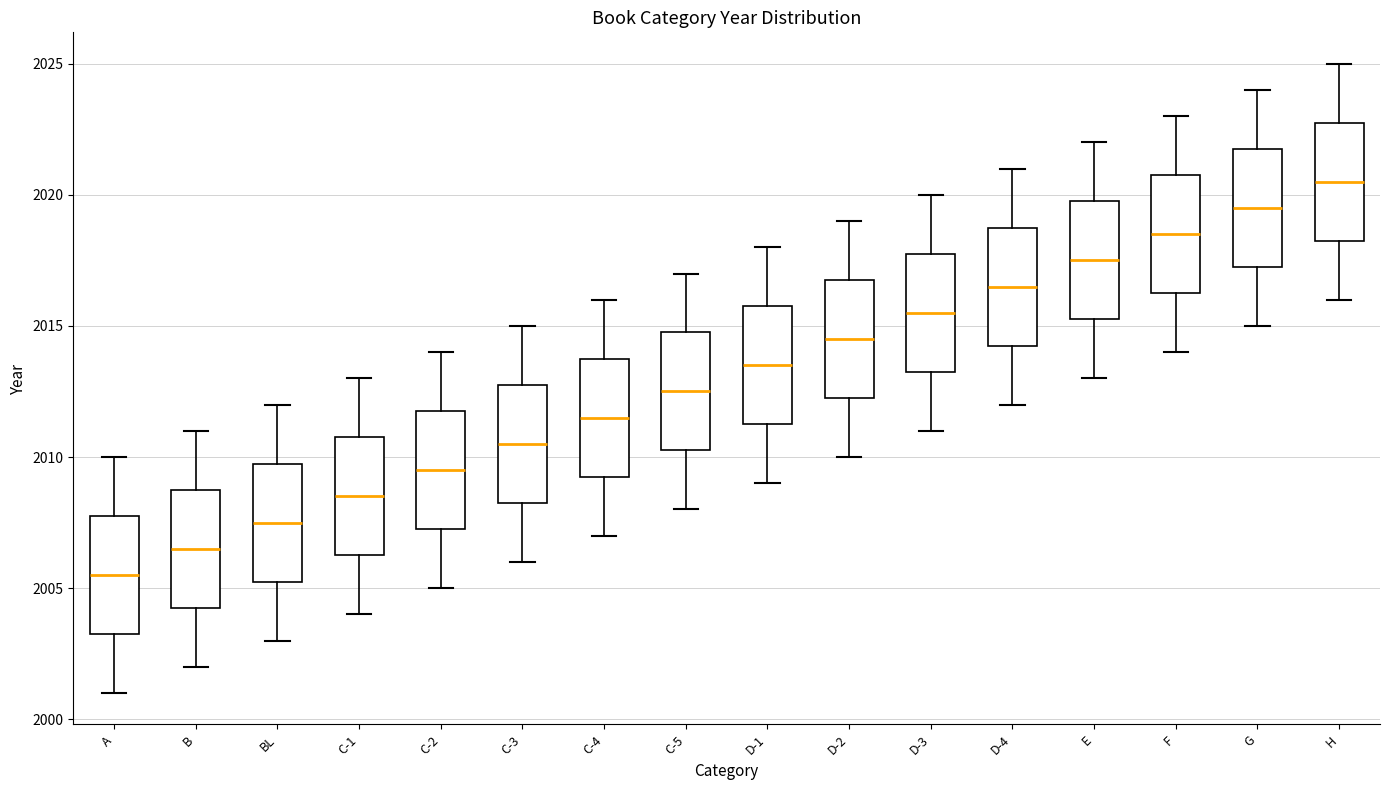

Which box's median line is the lowest?

A